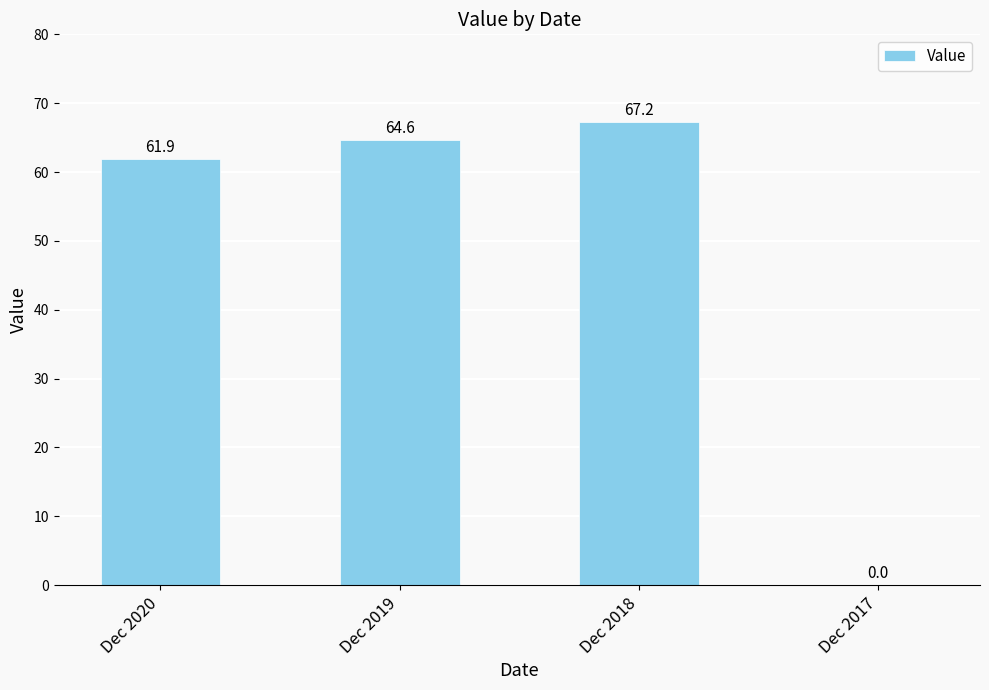

At which label is the value closest to 33?

Dec 2020